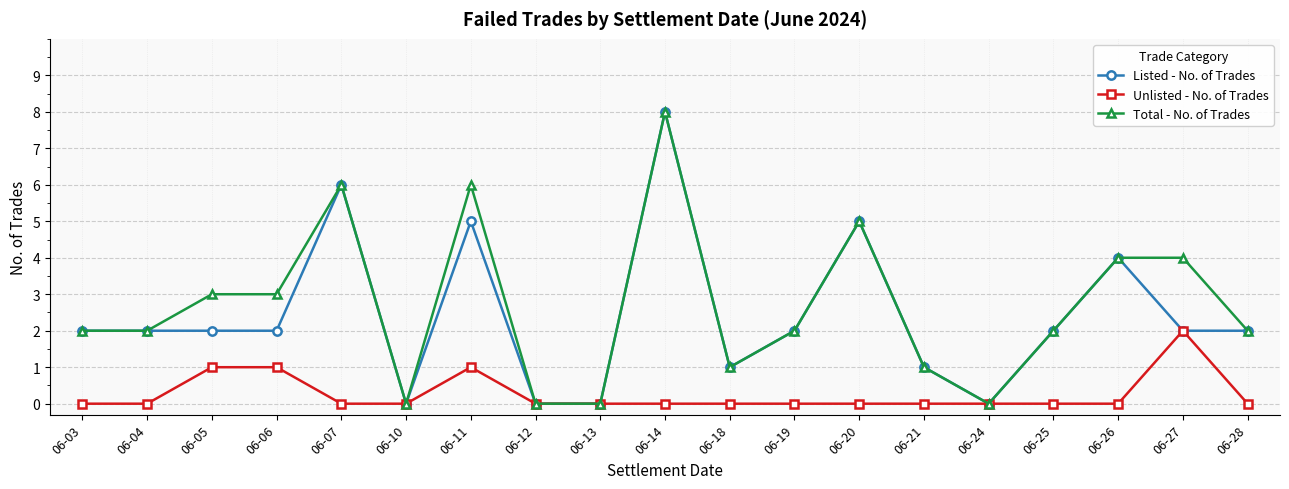

What is the average value of the Listed - No. of Trades series?

2